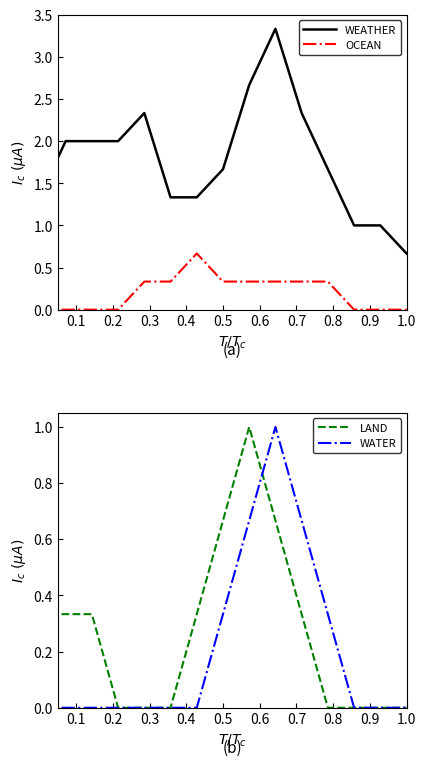

How many categories are shown in the chart?

15